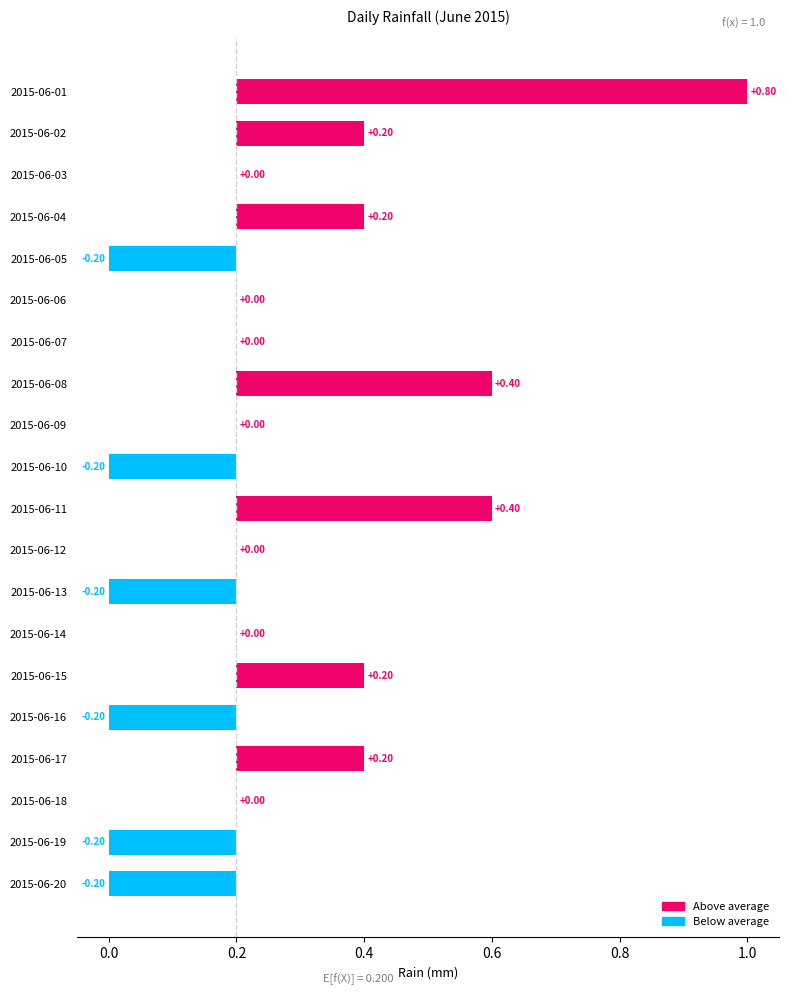

What is the value of the 1st bar from the left?

0.8